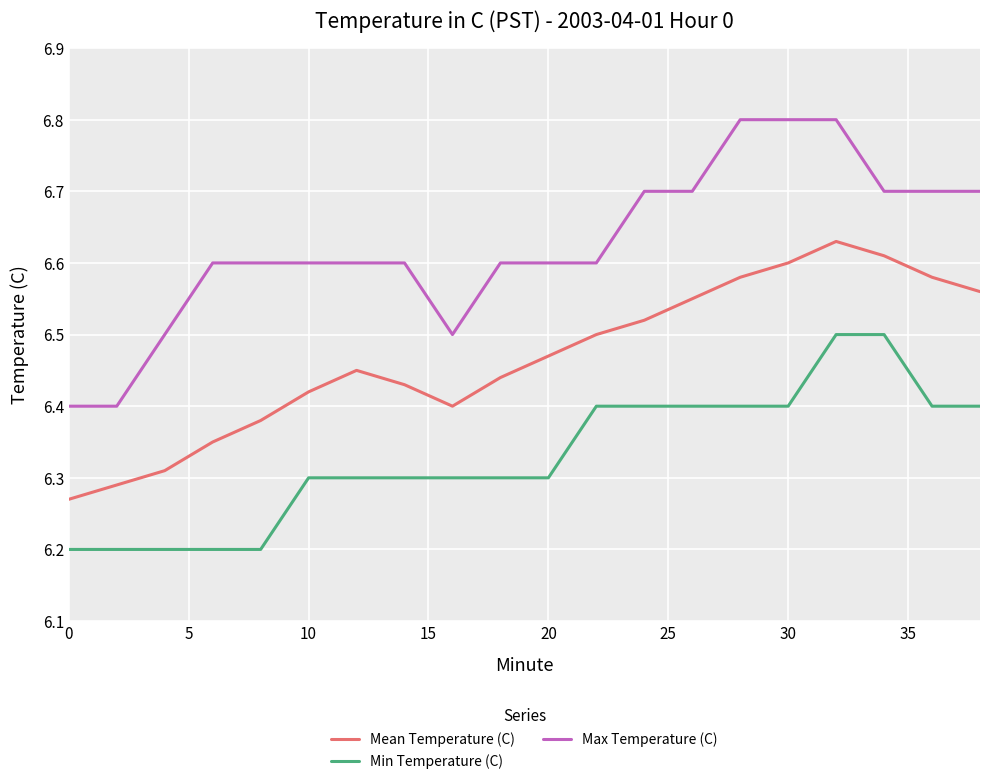

What is the difference between the maximum and minimum values in the Max Temperature (C) series?

0.4